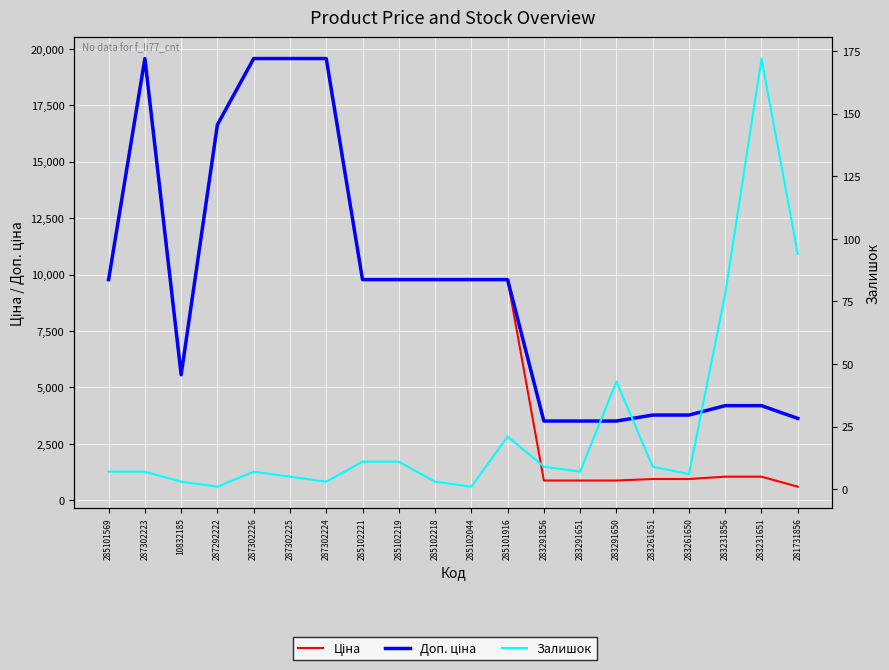

Is it true that Доп. ціна equals 3777.0 at 283261650?

True